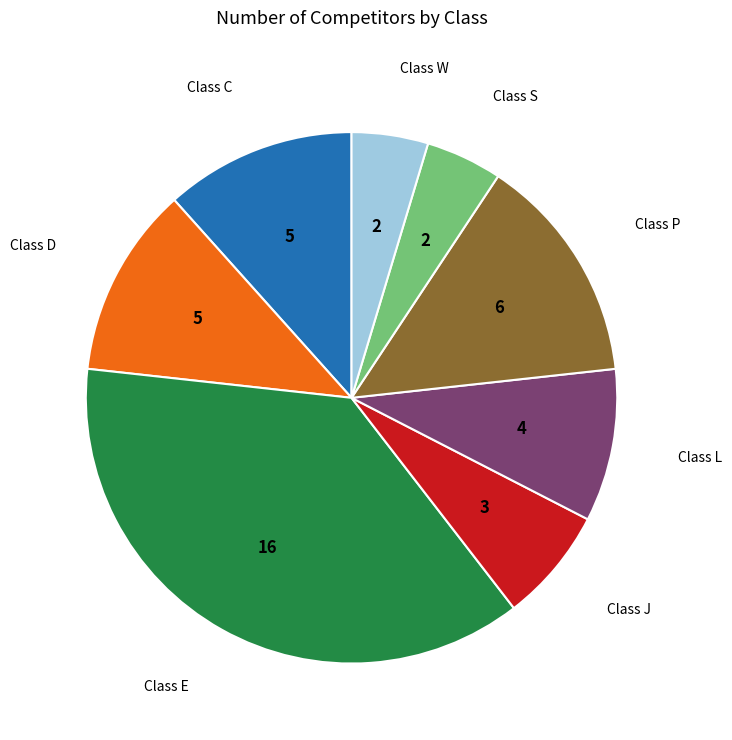

Count the number of slices in the pie.

8